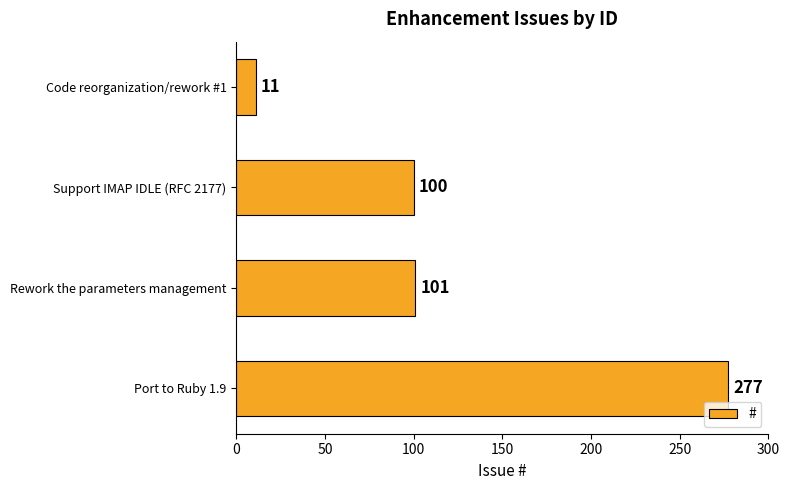

Where is the data nearest to the value 144?

Rework the parameters management